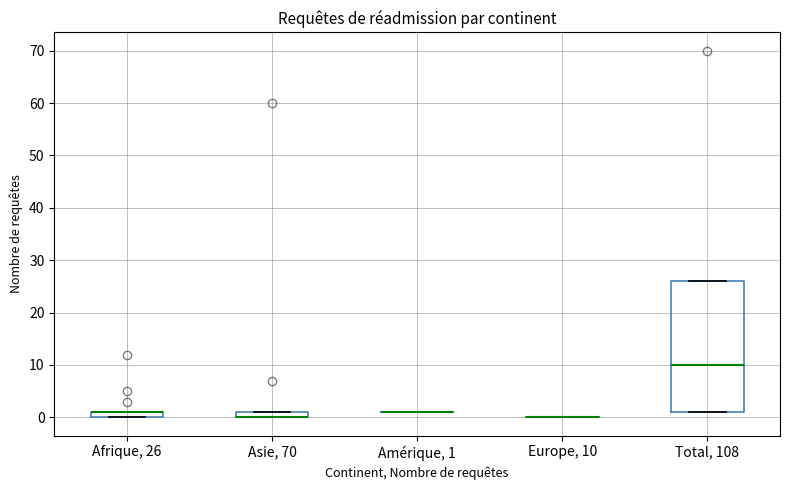

Which box is the tallest, from its lower edge to its upper edge?

Total, 108